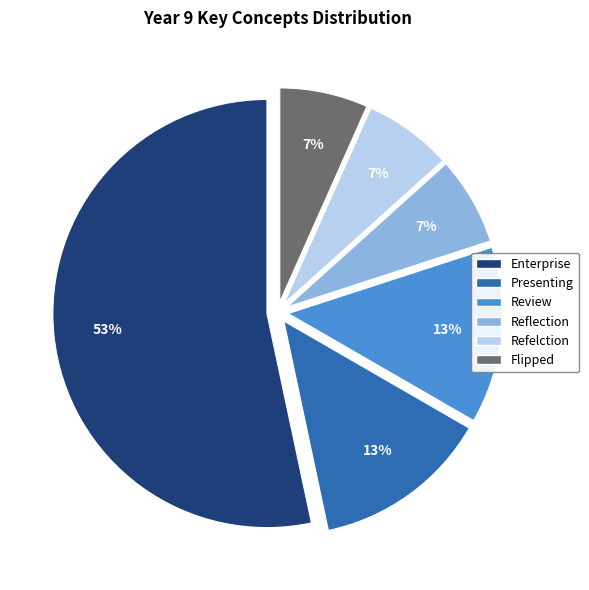

To the nearest percent, what is the average slice percentage?

17%